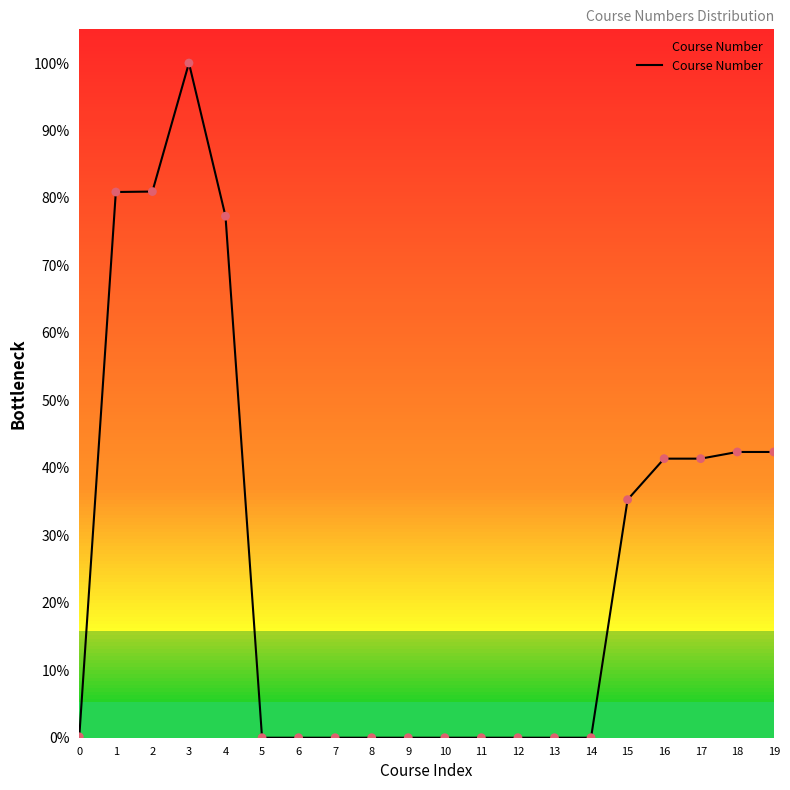

What is the change in value from 0 to 7?

-0.1